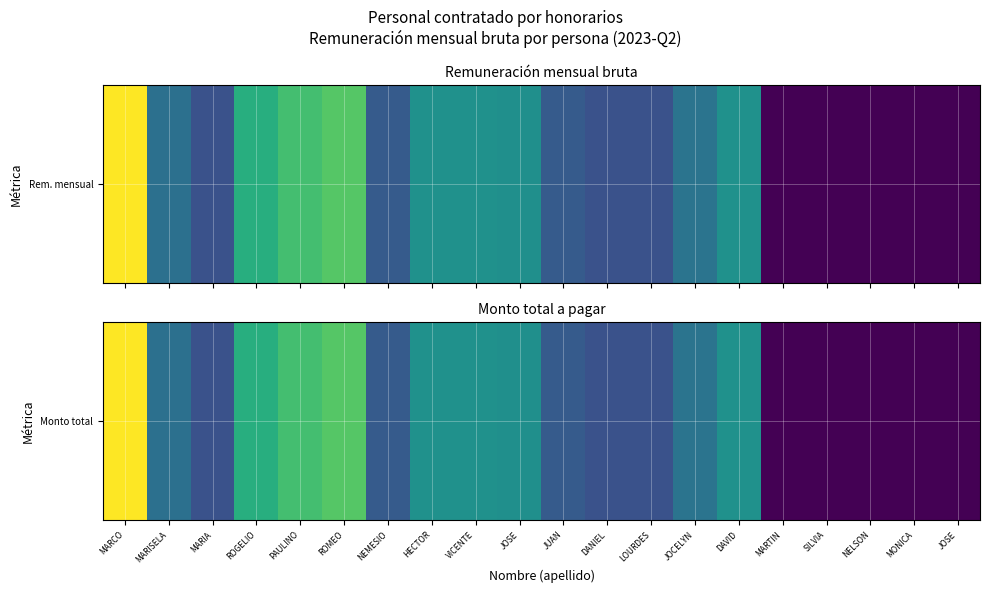

Approximately how many times larger is the value at HECTOR compared to PAULINO?

0.8